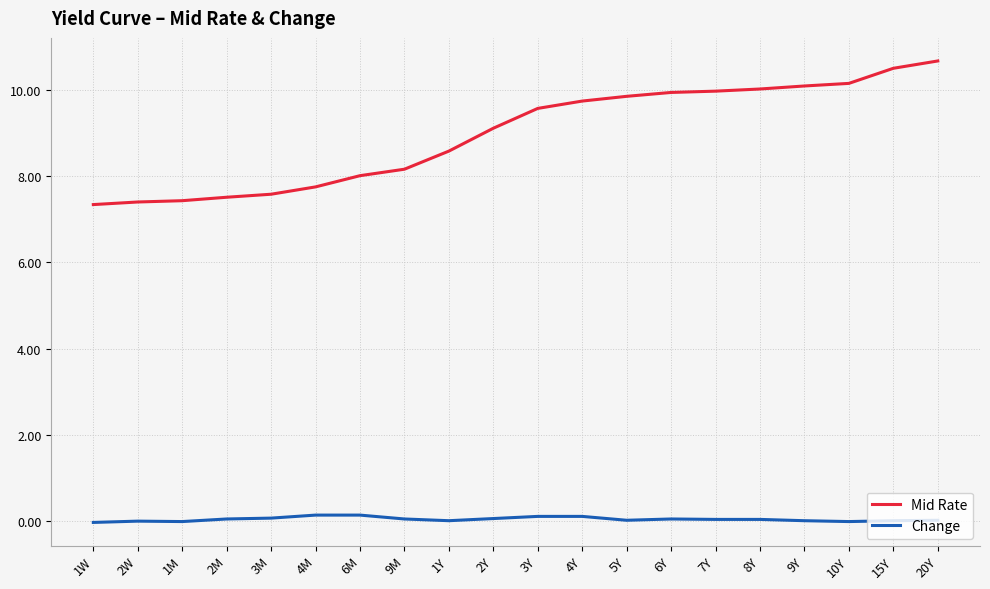

List the series in order of their overall mean, lowest first.

Change, Mid Rate